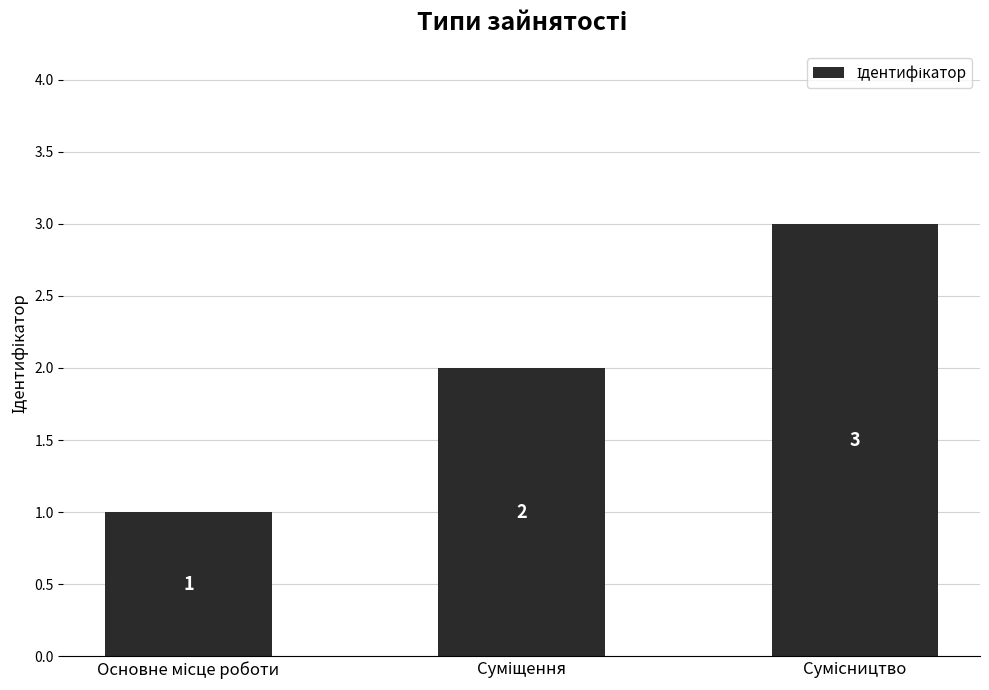

What is the value of the 2nd bar from the left?

2